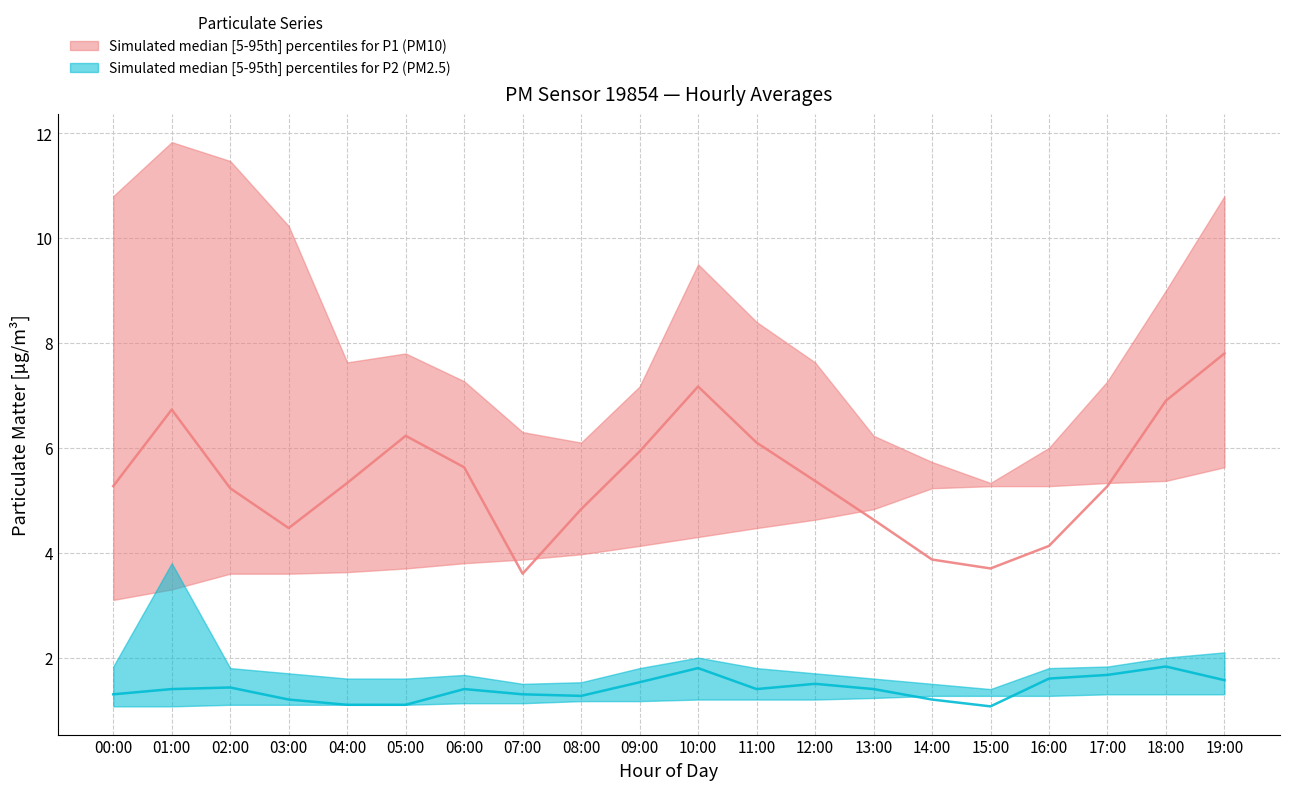

Reading left to right, list all the values displayed in this chart.

P1_median: 00:00=5.3	01:00=6.7	02:00=5.2	03:00=4.5	04:00=5.3	05:00=6.2	06:00=5.6	07:00=3.6	08:00=4.8	09:00=5.9	10:00=7.2	11:00=6.1	12:00=5.4	13:00=4.6	14:00=3.9	15:00=3.7	16:00=4.1	17:00=5.3	18:00=6.9	19:00=7.8
P1_upper: 00:00=10.8	01:00=11.8	02:00=11.5	03:00=10.2	04:00=7.6	05:00=7.8	06:00=7.3	07:00=6.3	08:00=6.1	09:00=7.2	10:00=9.5	11:00=8.4	12:00=7.6	13:00=6.2	14:00=5.7	15:00=5.3	16:00=6.0	17:00=7.3	18:00=9.0	19:00=10.8
P1_lower: 00:00=3.1	01:00=3.3	02:00=3.6	03:00=3.6	04:00=3.6	05:00=3.7	06:00=3.8	07:00=3.9	08:00=4.0	09:00=4.1	10:00=4.3	11:00=4.5	12:00=4.6	13:00=4.8	14:00=5.2	15:00=5.3	16:00=5.3	17:00=5.3	18:00=5.4	19:00=5.6
P2_median: 00:00=1.3	01:00=1.4	02:00=1.4	03:00=1.2	04:00=1.1	05:00=1.1	06:00=1.4	07:00=1.3	08:00=1.3	09:00=1.5	10:00=1.8	11:00=1.4	12:00=1.5	13:00=1.4	14:00=1.2	15:00=1.1	16:00=1.6	17:00=1.7	18:00=1.8	19:00=1.6
P2_upper: 00:00=1.8	01:00=3.8	02:00=1.8	03:00=1.7	04:00=1.6	05:00=1.6	06:00=1.7	07:00=1.5	08:00=1.5	09:00=1.8	10:00=2.0	11:00=1.8	12:00=1.7	13:00=1.6	14:00=1.5	15:00=1.4	16:00=1.8	17:00=1.8	18:00=2.0	19:00=2.1
P2_lower: 00:00=1.1	01:00=1.1	02:00=1.1	03:00=1.1	04:00=1.1	05:00=1.1	06:00=1.1	07:00=1.1	08:00=1.2	09:00=1.2	10:00=1.2	11:00=1.2	12:00=1.2	13:00=1.2	14:00=1.3	15:00=1.3	16:00=1.3	17:00=1.3	18:00=1.3	19:00=1.3